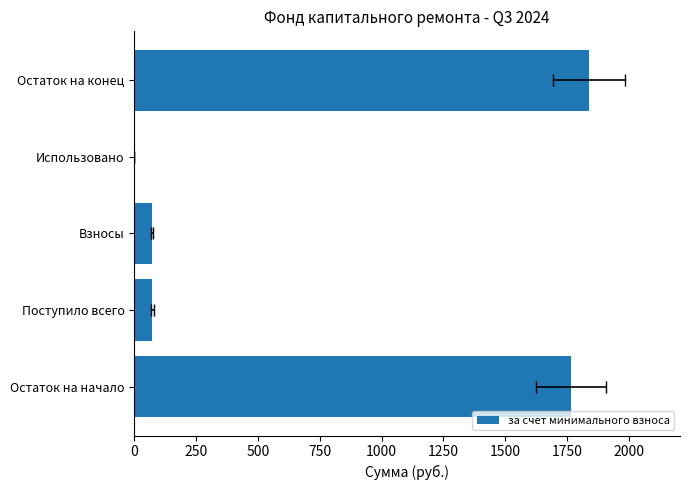

What is the value of the 3rd bar from the left?

71.7